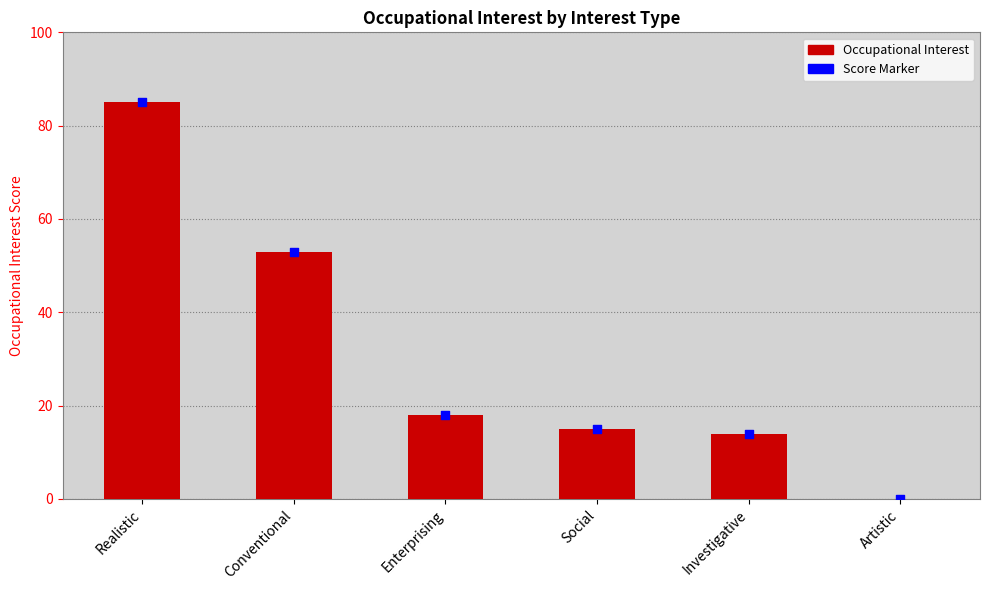

Which series has the largest total across all categories?

Occupational Interest